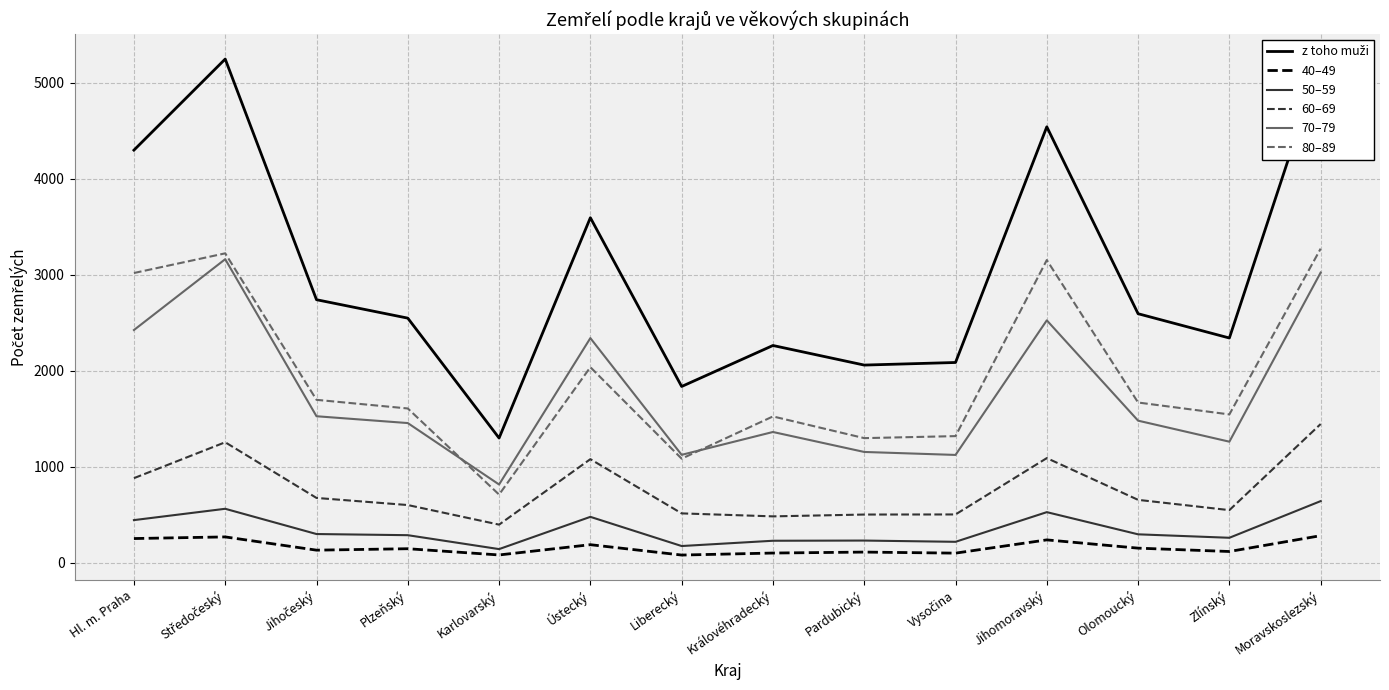

At which label does 50–59 reach its peak?

Moravskoslezský